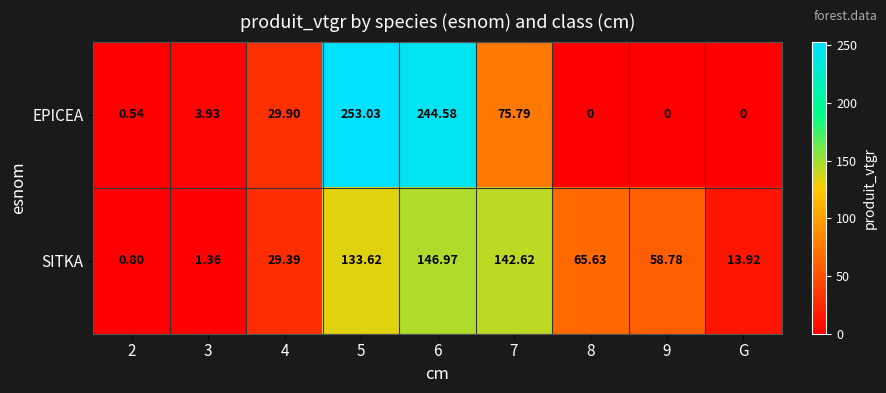

Is the value of EPICEA at 3 greater than the value of SITKA at 9?

No